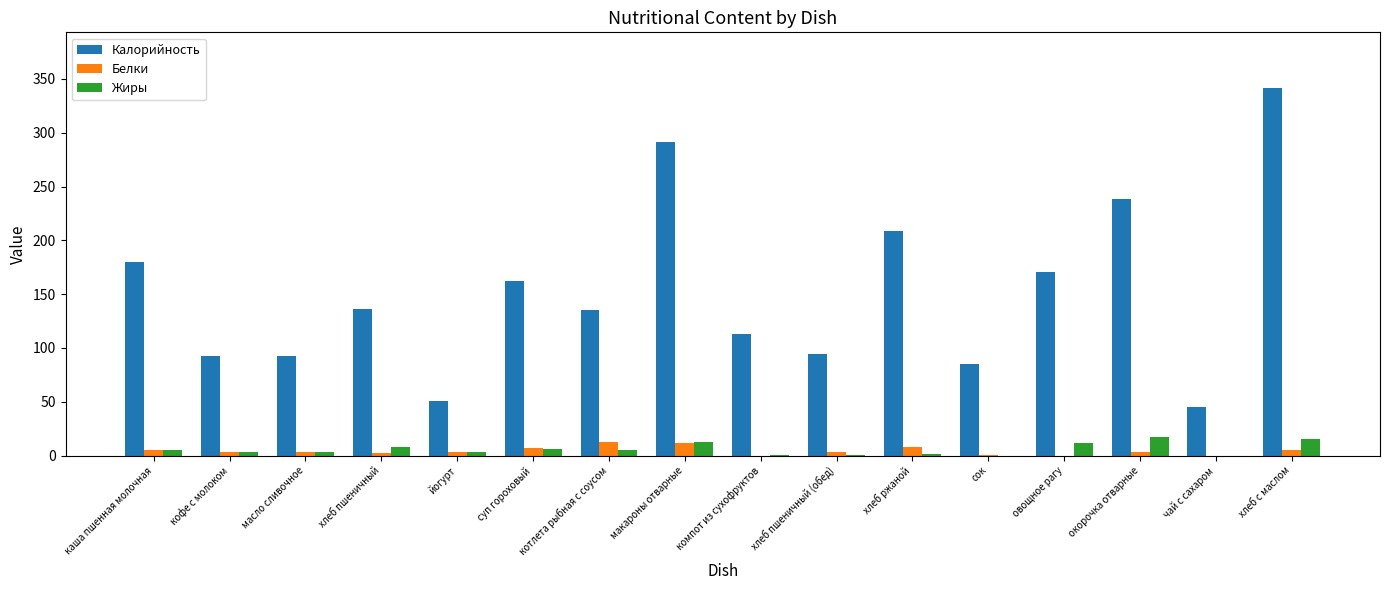

Which series changed the most between каша пшенная молочная and масло сливочное?

Калорийность